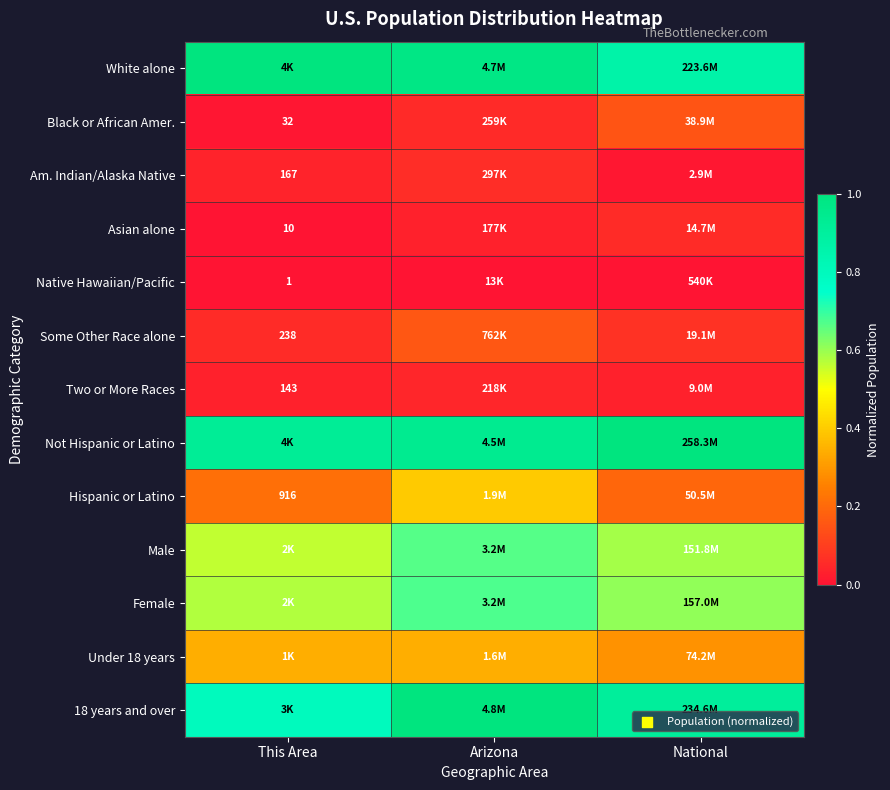

How many categories are shown in the chart?

3